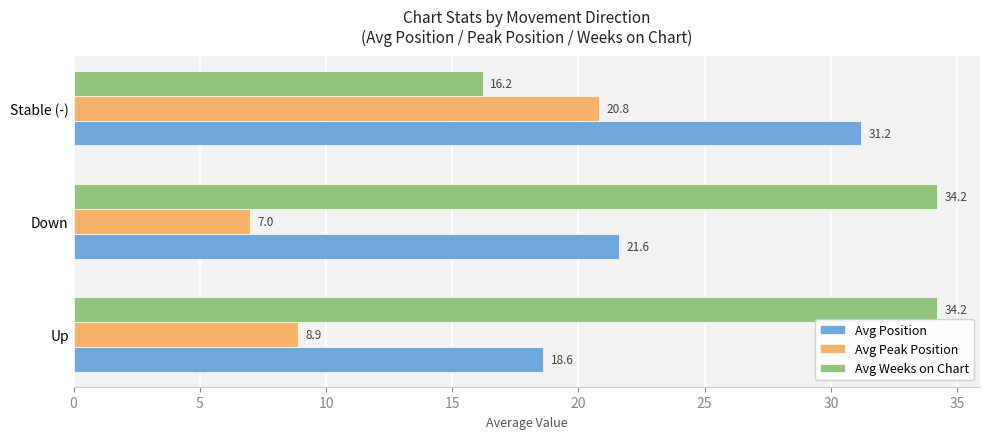

At which label does Avg Weeks on Chart reach its minimum?

Stable (-)